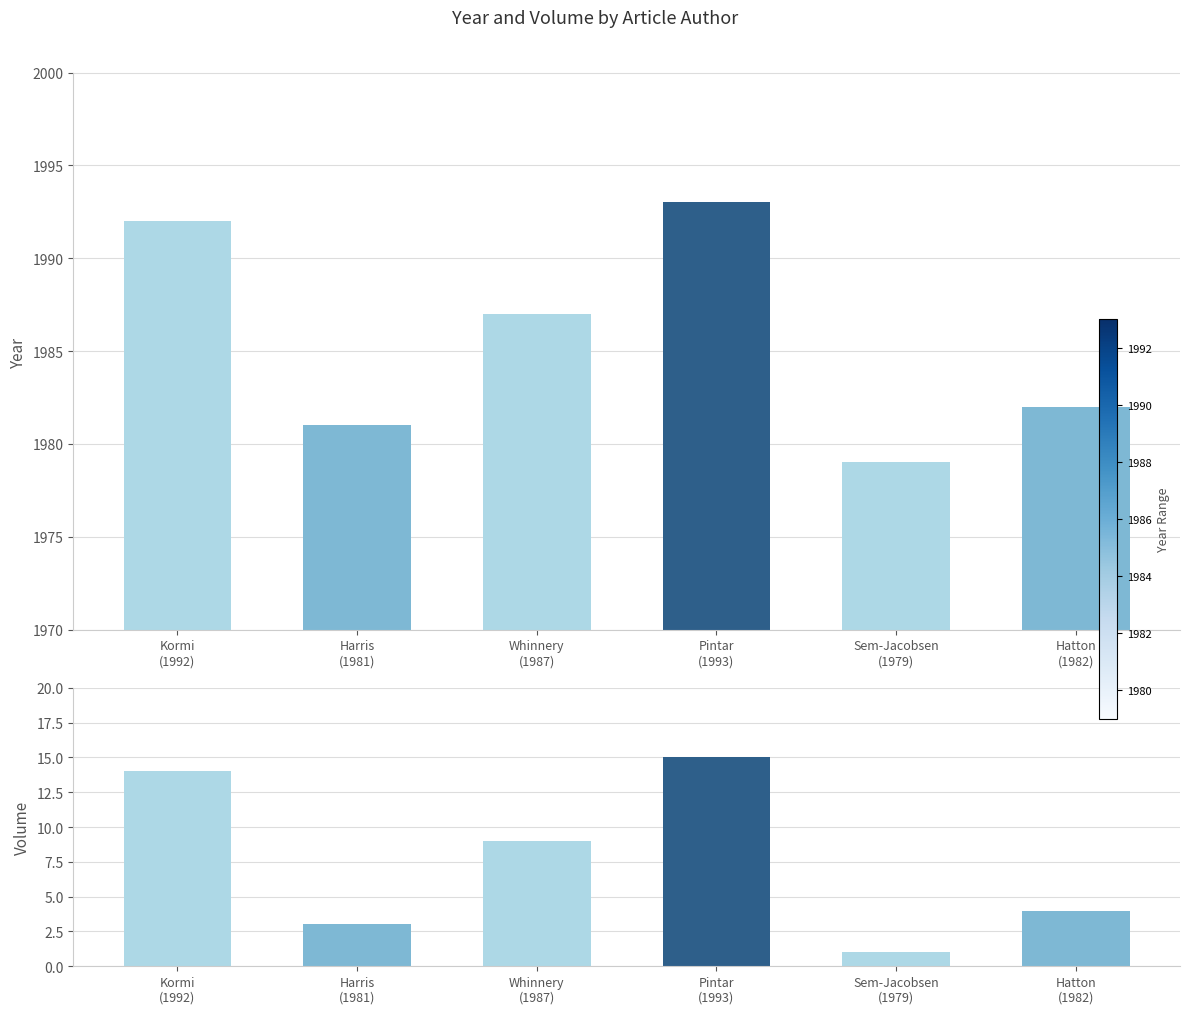

Reading left to right, list all the values displayed in this chart.

Year: 1992	1981	1987	1993	1979	1982
Volume: 14	3	9	15	1	4